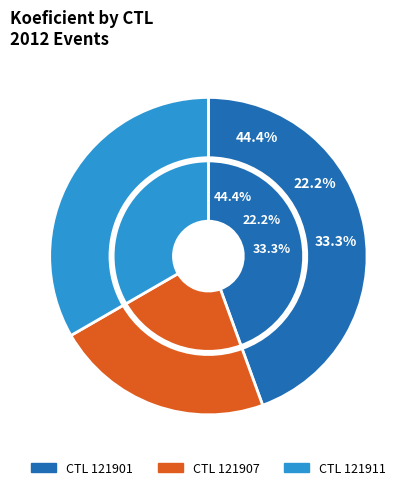

Is there a majority slice in this chart?

No